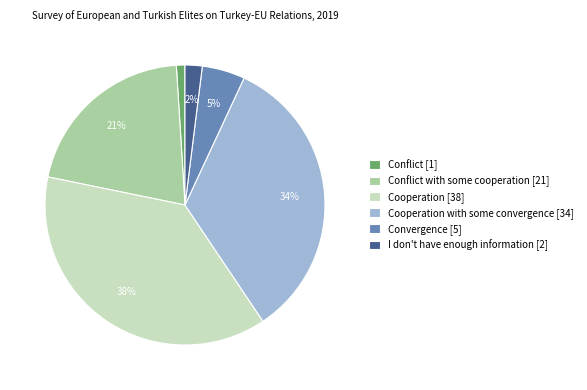

Do Conflict [1] and Cooperation with some convergence [34] together represent more than half of the pie?

No